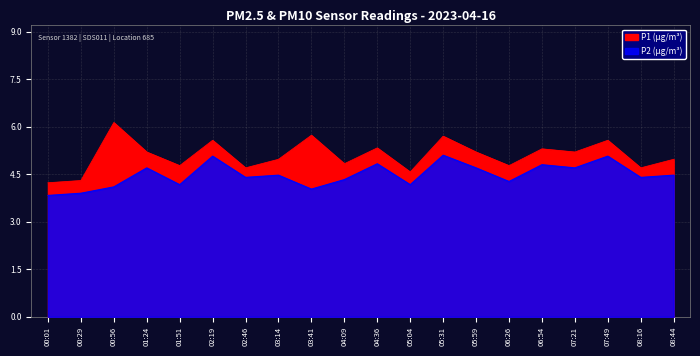

True or false: P1 has a value of 5.3 at 06:54.

True